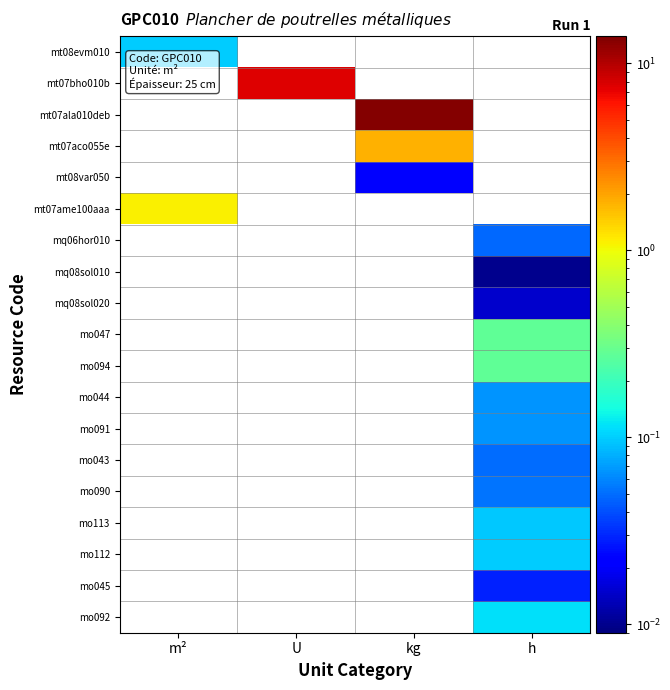

At how many categories does at least one series exceed 4?

2